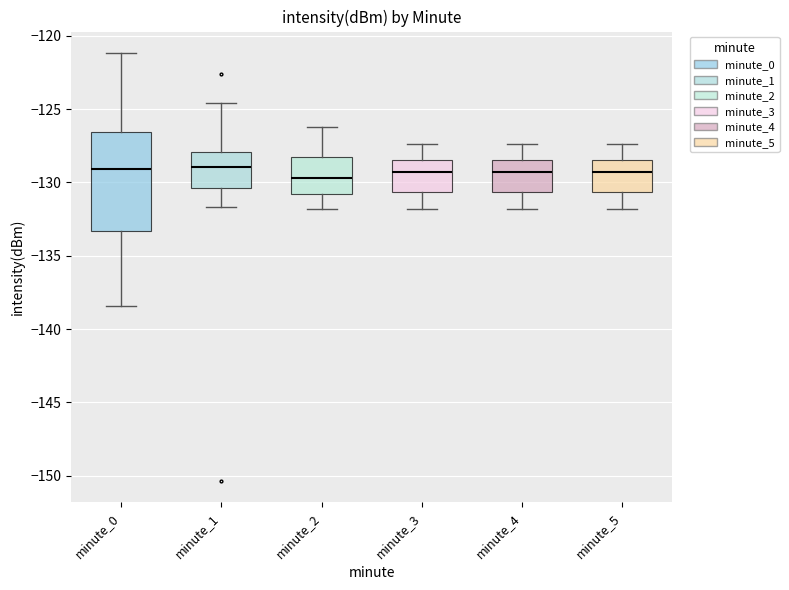

Reading left to right, transcribe this box plot: for each box, give where its median line is, the range the box spans, and where its two whiskers end, as read against the y-axis. The values are not printed on the chart, so give them approximately, as read against the axis.

minute_0: median -129.0, box -133.5 to -126.5, whiskers -138.5 to -121.0
minute_1: median -129.0, box -130.5 to -128.0, whiskers -131.5 to -124.5
minute_2: median -129.5, box -131.0 to -128.0, whiskers -132.0 to -126.0
minute_3: median -129.5, box -130.5 to -128.5, whiskers -132.0 to -127.5
minute_4: median -129.5, box -130.5 to -128.5, whiskers -132.0 to -127.5
minute_5: median -129.5, box -130.5 to -128.5, whiskers -132.0 to -127.5